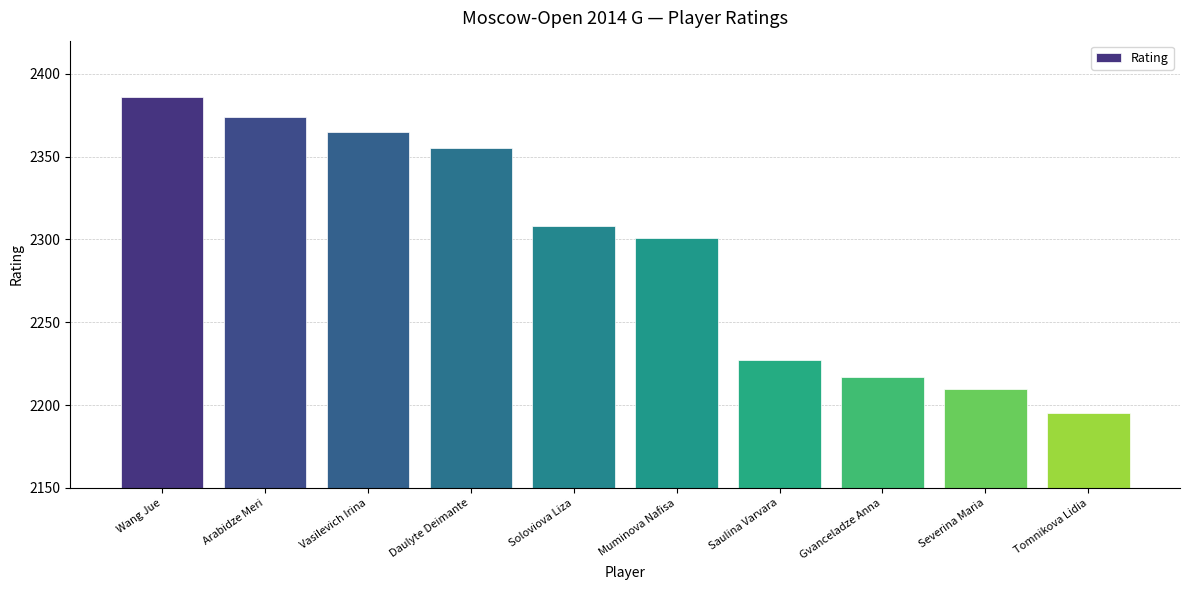

What is the change in value from Vasilevich Irina to Saulina Varvara?

-138